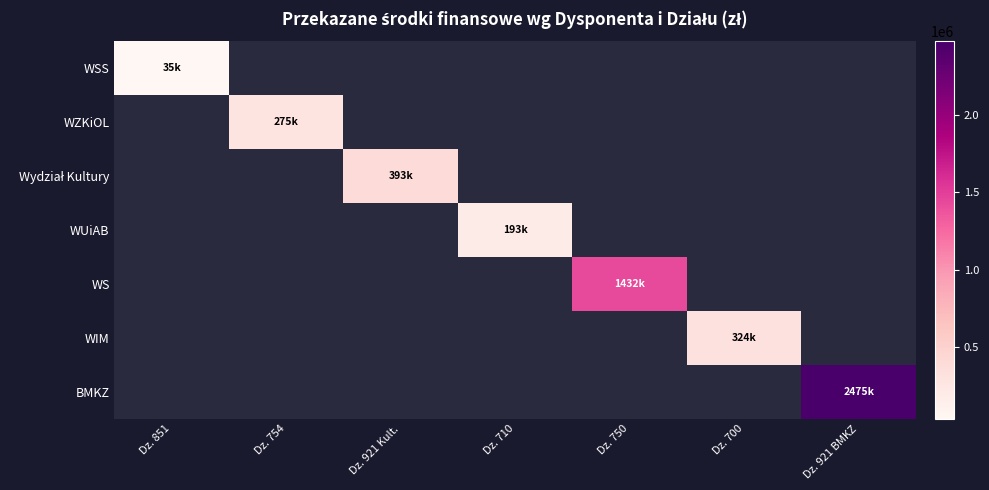

Count the number of categories in the chart.

7